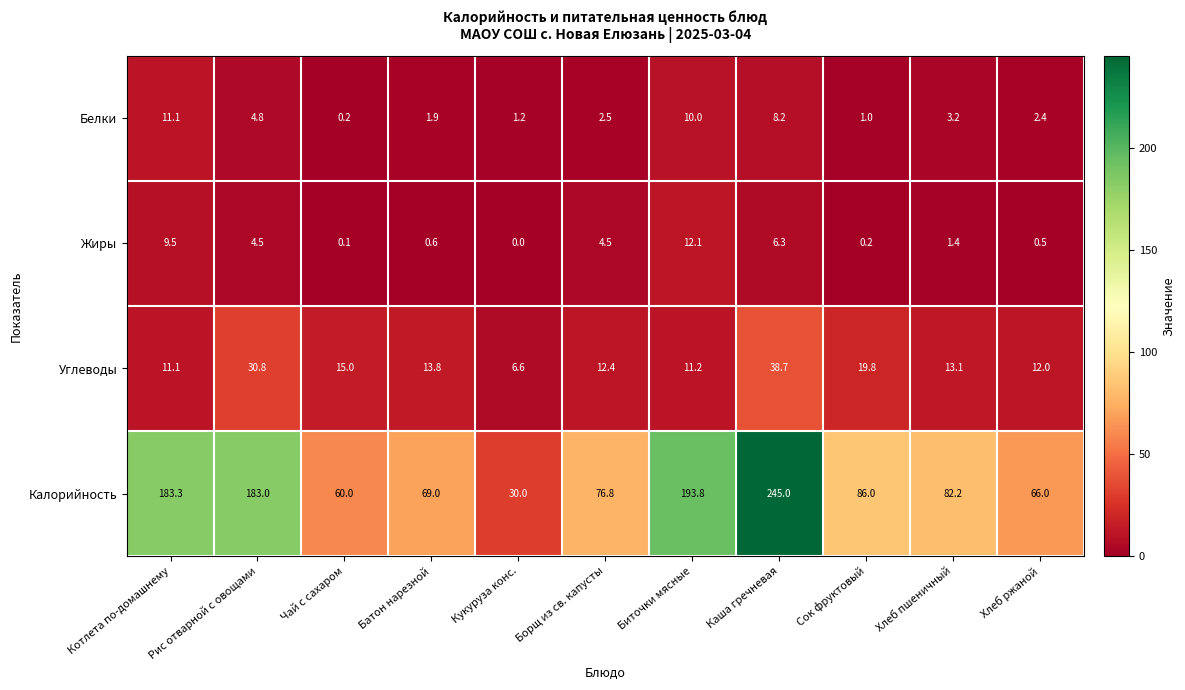

How many series are shown in this chart?

4